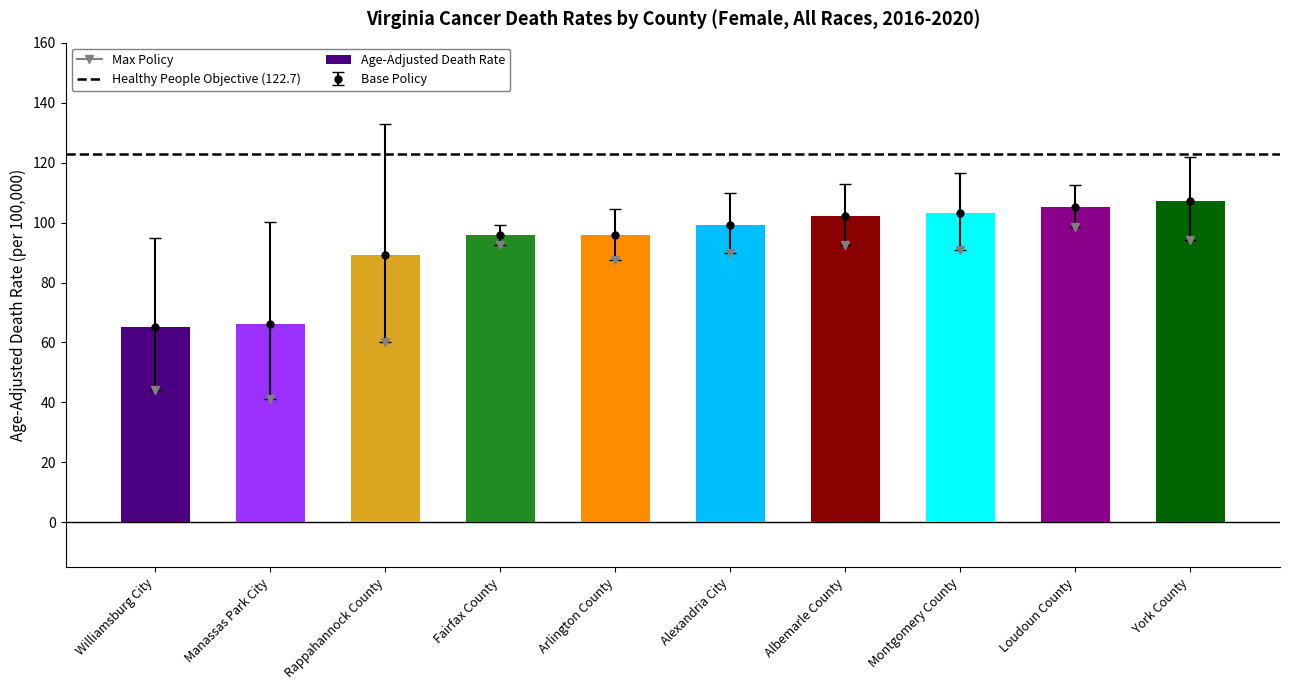

Which has a higher value, Fairfax County or Williamsburg City?

Fairfax County